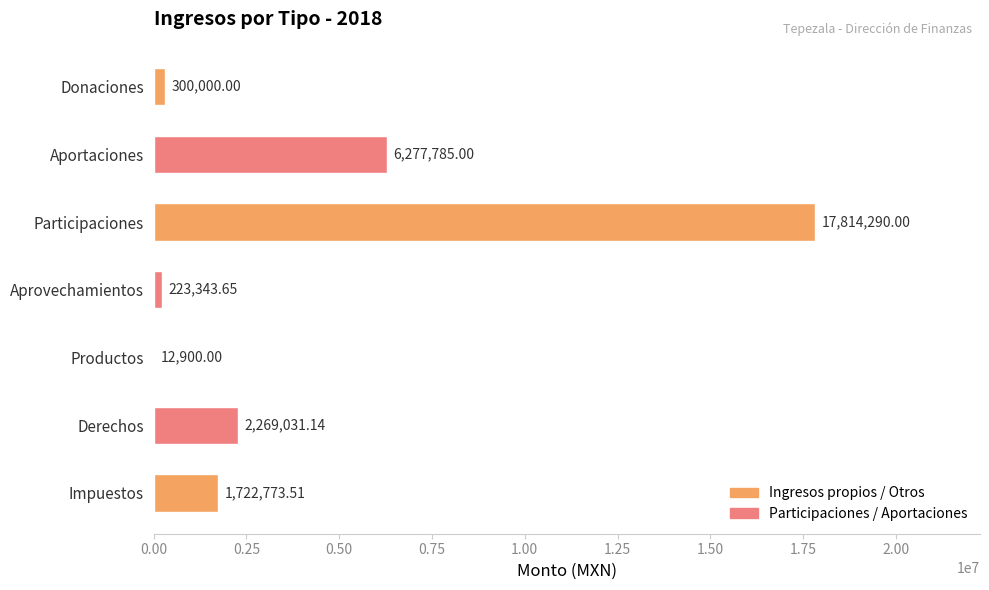

Between Aprovechamientos and Participaciones, which is larger?

Participaciones